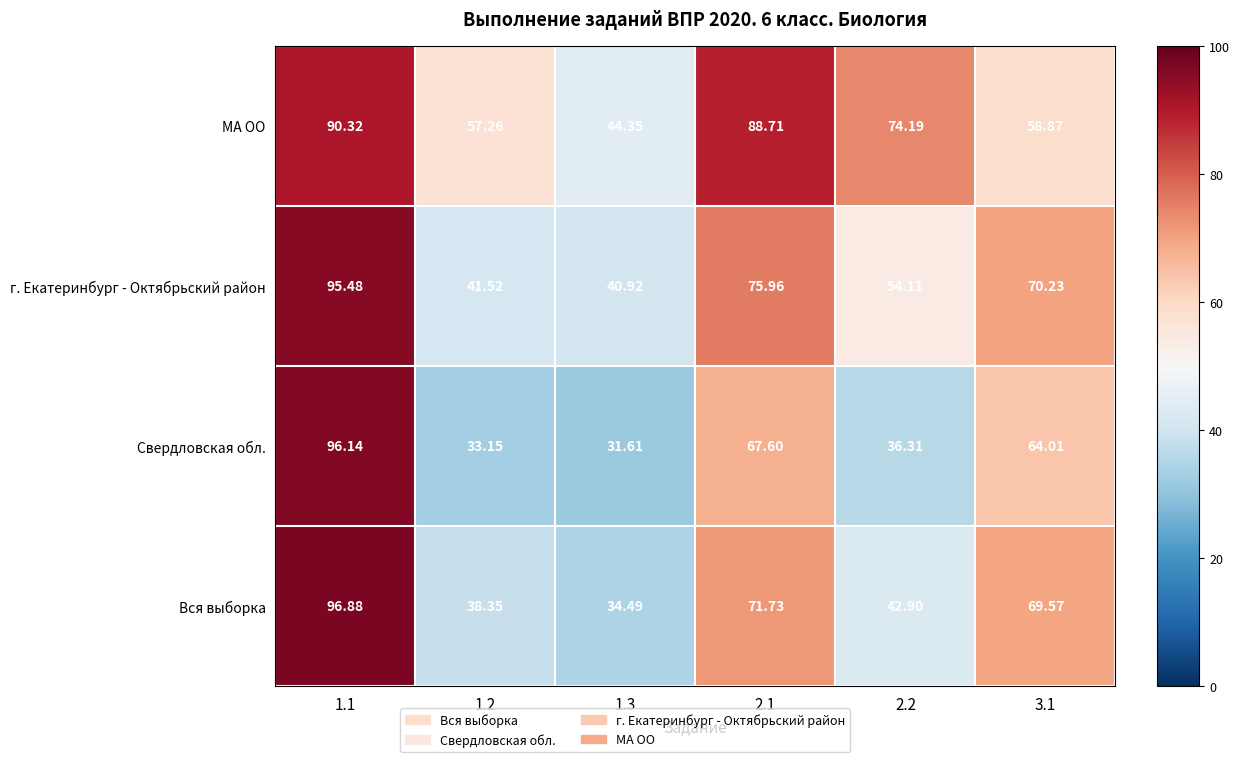

Which series changed the most between 1.1 and 2.2?

Свердловская обл.